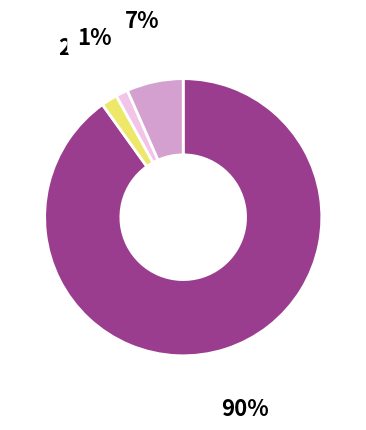

Does any single category account for the majority?

Yes